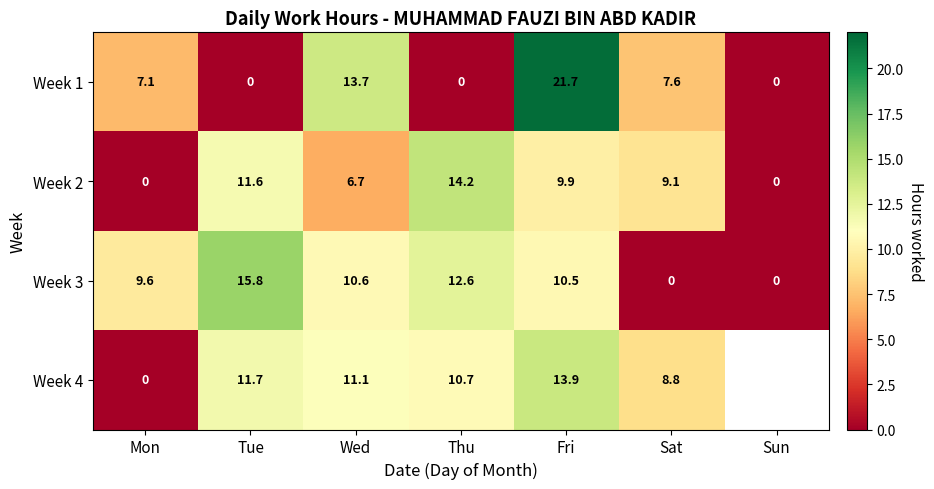

Where does the Week 1 series first go above 7?

Mon